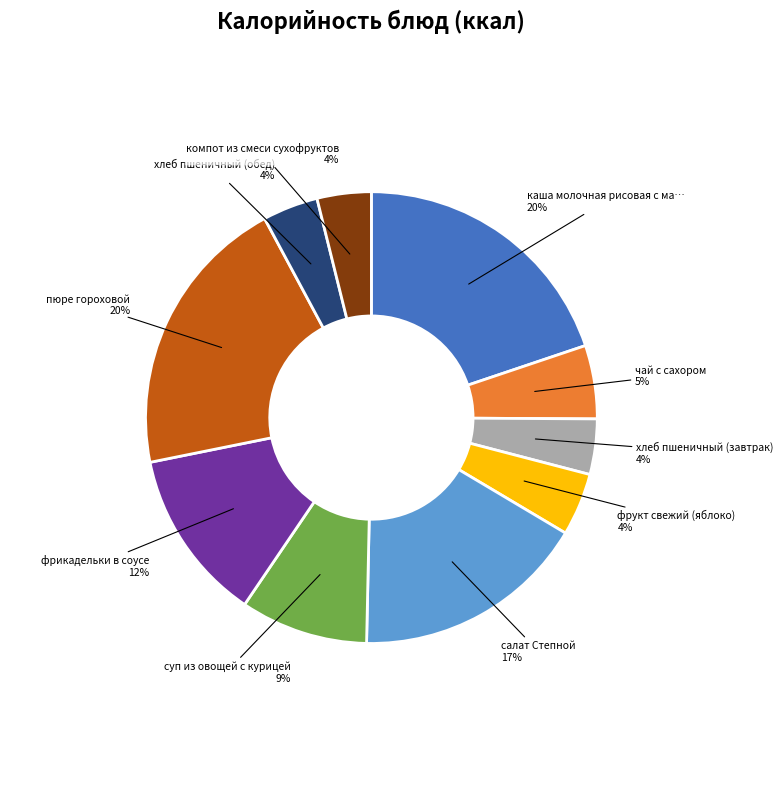

Is there any slice that represents more than half of the pie?

No